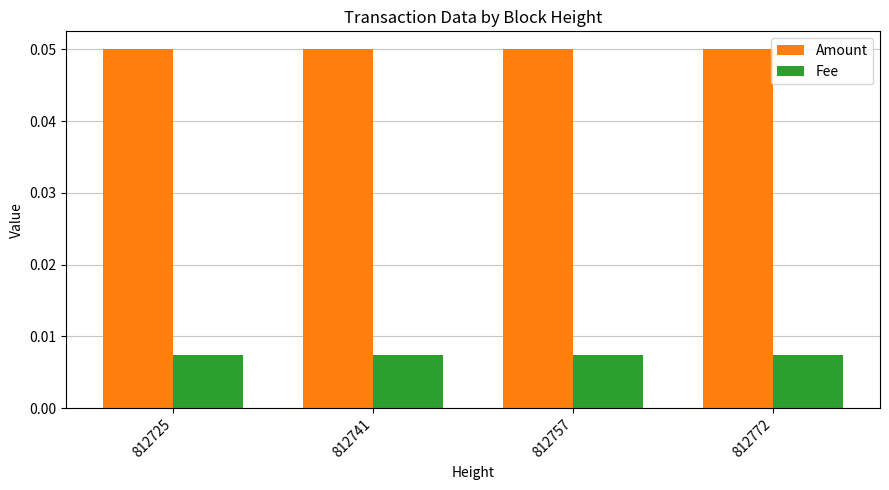

How many groups of bars are there?

4